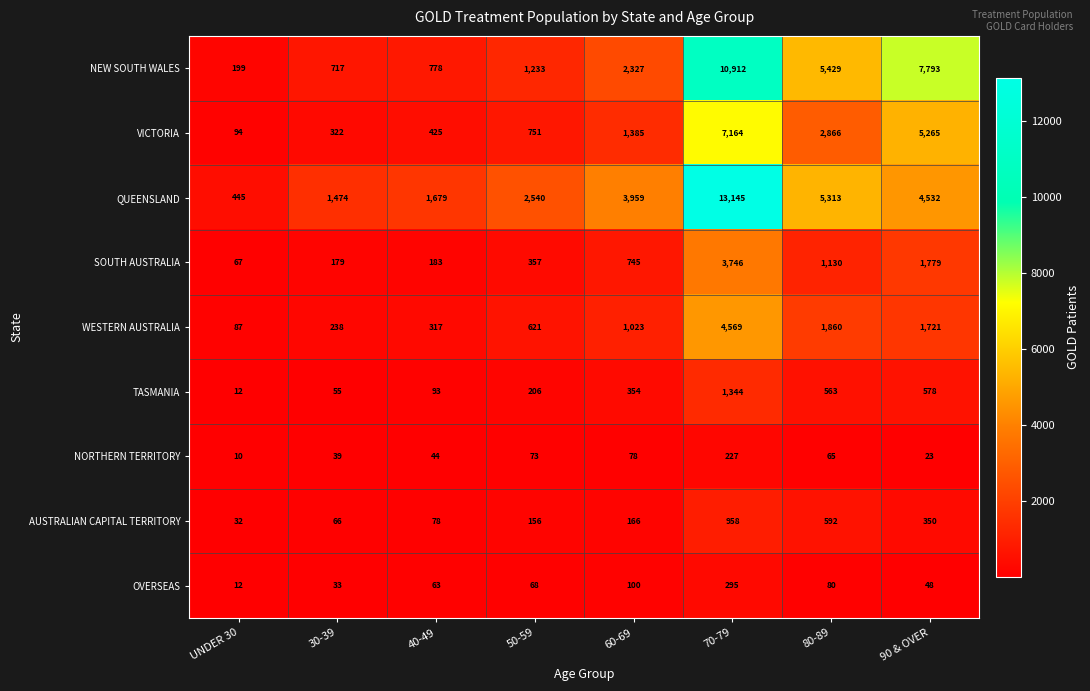

Where is QUEENSLAND nearest to the value 6795?

80-89